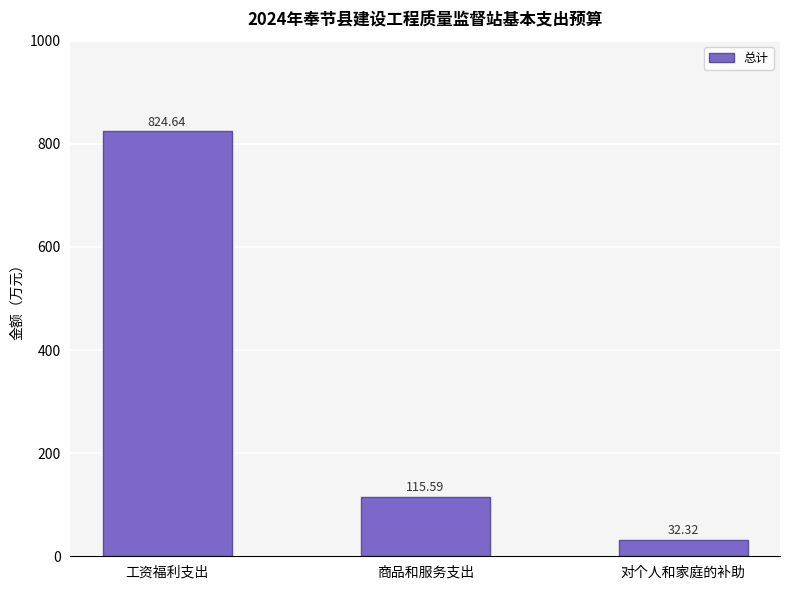

What is the label of the 1st bar from the right?

对个人和家庭的补助